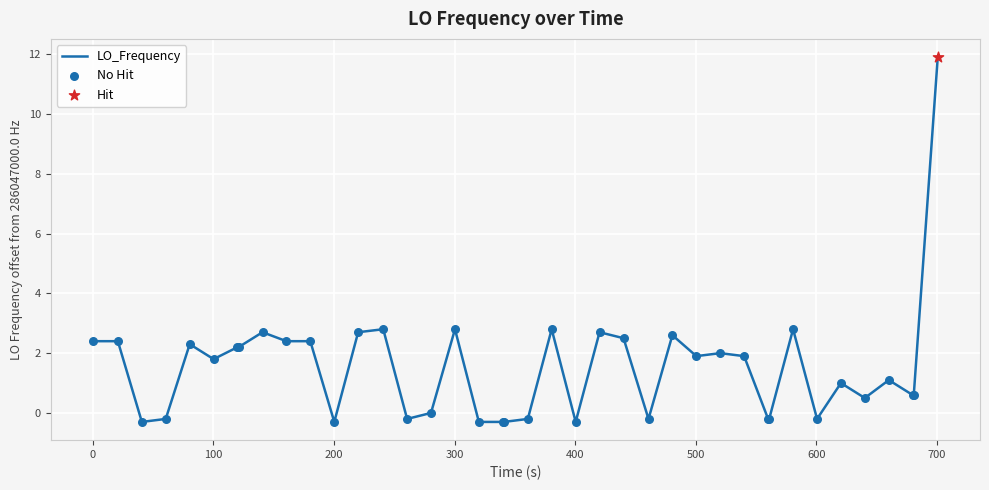

What is the difference between the maximum and minimum values?

12.2